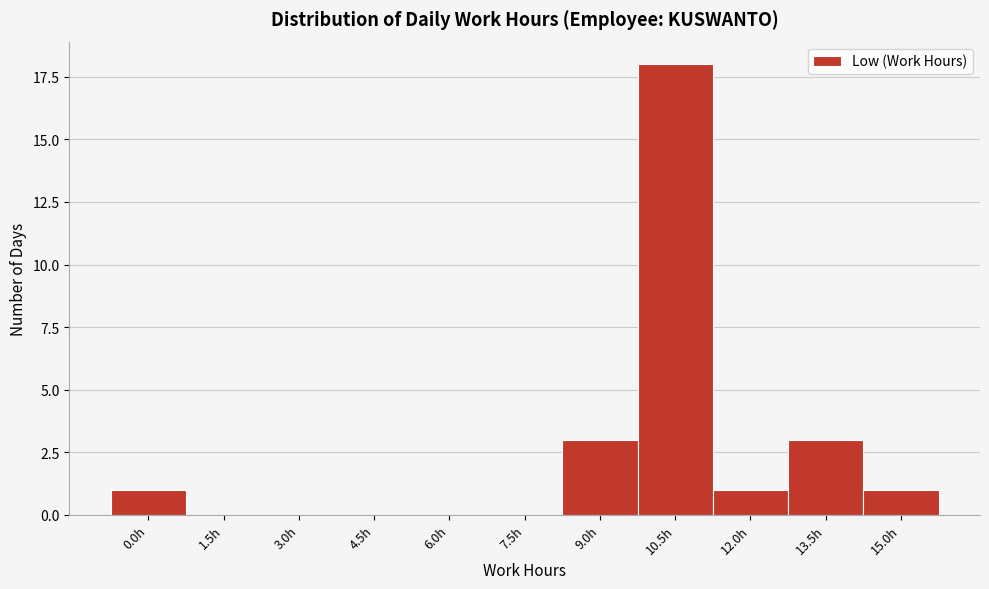

Reading left to right, transcribe all the data shown in this chart.

0.0h=1	1.5h=0	3.0h=0	4.5h=0	6.0h=0	7.5h=0	9.0h=3	10.5h=18	12.0h=1	13.5h=3	15.0h=1